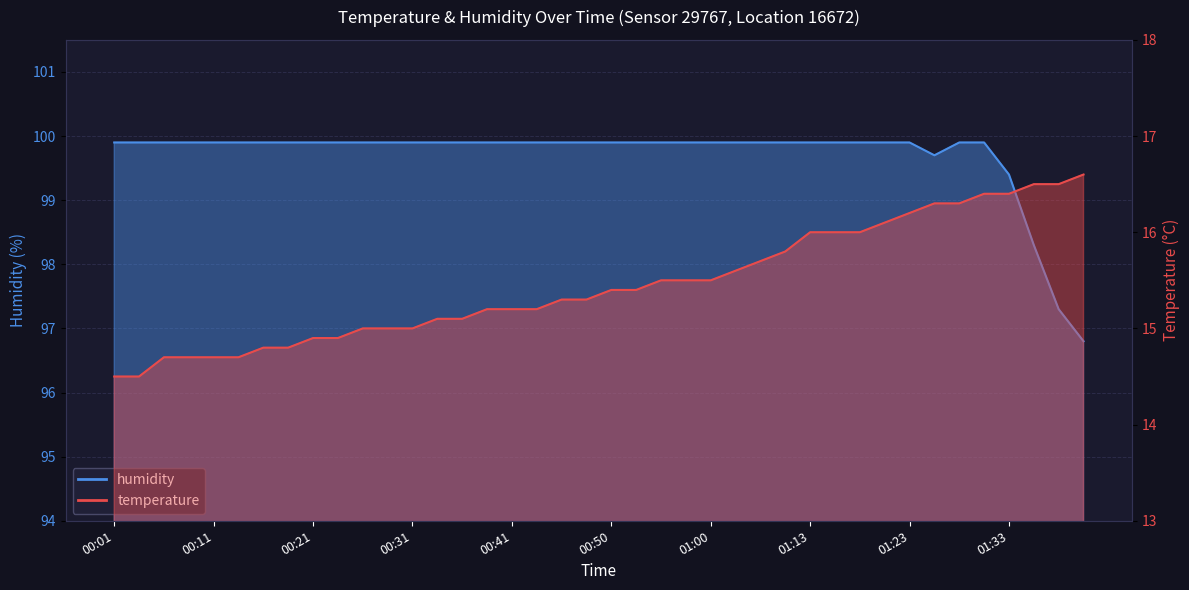

How many lines are shown in the chart?

2